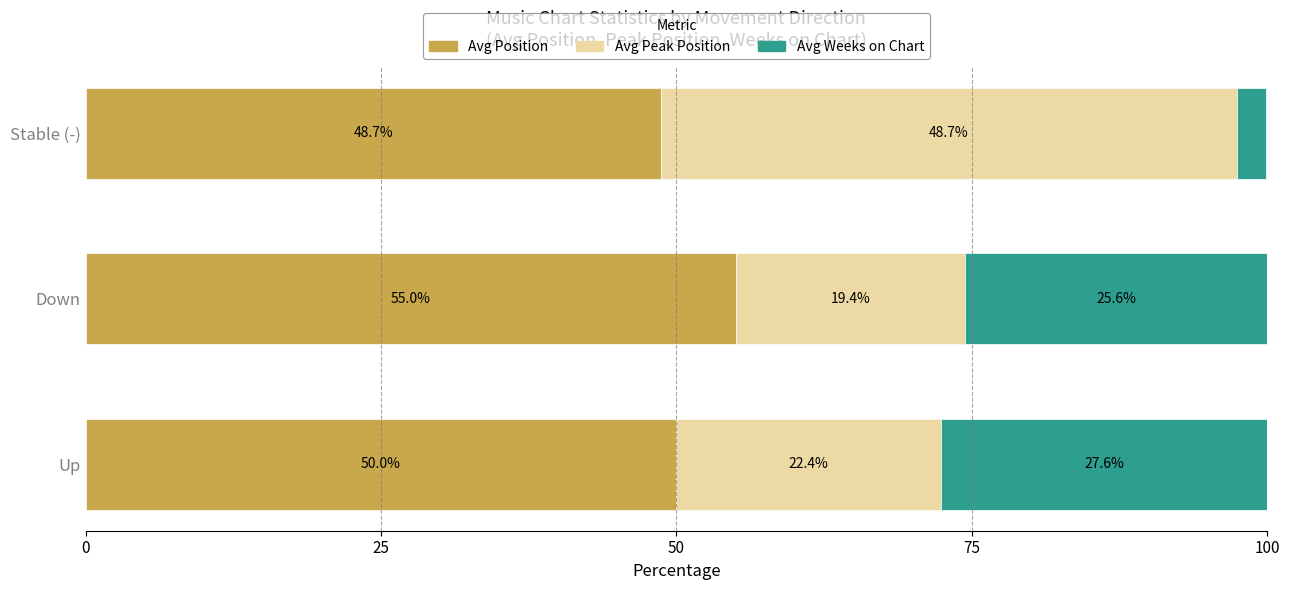

What is the total value across all series at Stable (-)?

99.9